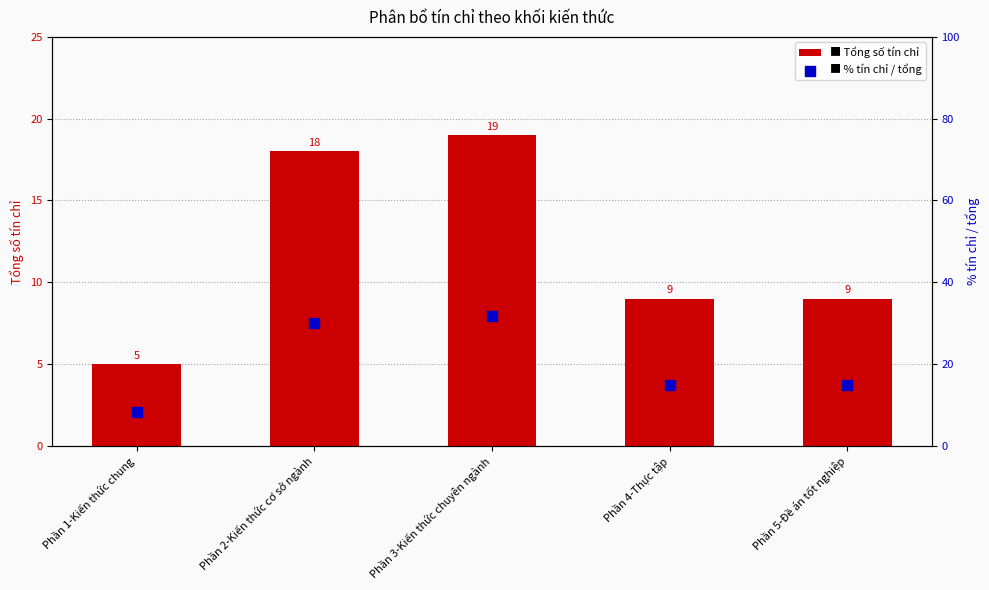

Which series has the largest total across all categories?

% tín chỉ / tổng